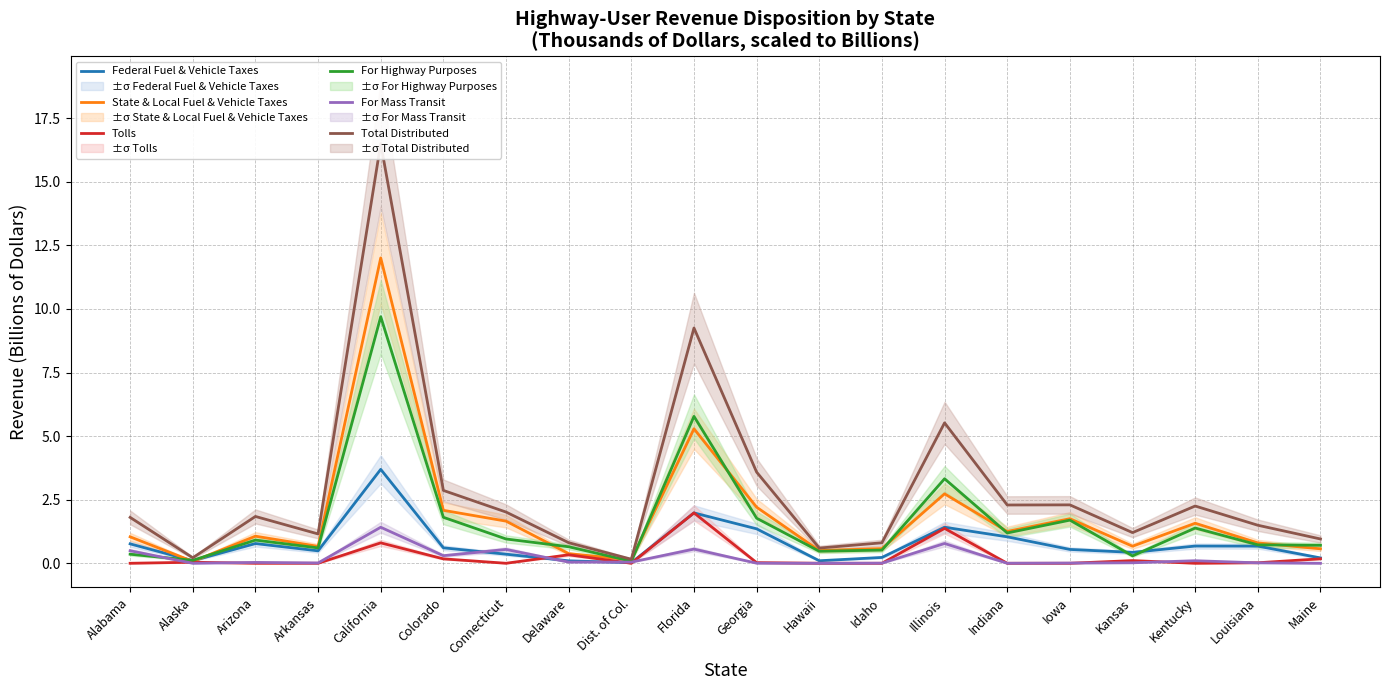

Reading left to right, what are all the values shown in this chart?

Federal Fuel & Vehicle Taxes: 0.8	0.1	0.8	0.5	3.7	0.6	0.4	0.1	0.0	2.0	1.4	0.1	0.2	1.4	1.0	0.5	0.4	0.7	0.7	0.2
State & Local Fuel & Vehicle Taxes: 1.0	0.1	1.1	0.7	12.0	2.1	1.7	0.4	0.1	5.3	2.2	0.5	0.6	2.7	1.3	1.8	0.7	1.6	0.8	0.6
Tolls: 0.0	0.0	0.0	0.0	0.8	0.2	0.0	0.3	0.0	2.0	0.0	0.0	0.0	1.4	0.0	0.0	0.1	0.0	0.0	0.2
For Highway Purposes: 0.4	0.1	0.9	0.6	9.7	1.8	1.0	0.6	0.1	5.8	1.8	0.5	0.5	3.3	1.2	1.7	0.3	1.4	0.7	0.7
For Mass Transit: 0.5	0.0	0.0	0.0	1.4	0.3	0.5	0.0	0.0	0.6	0.0	0.0	0.0	0.8	0.0	0.0	0.0	0.1	0.0	0.0
Total Distributed: 1.8	0.2	1.8	1.2	16.5	2.9	2.0	0.8	0.2	9.3	3.6	0.6	0.8	5.5	2.3	2.3	1.2	2.3	1.5	1.0